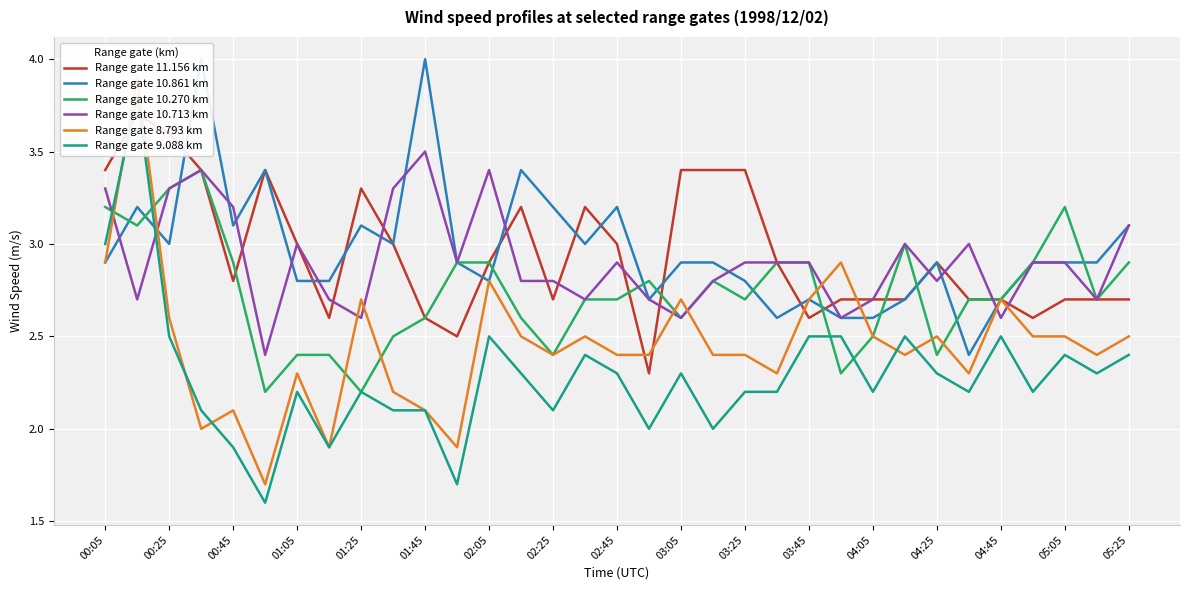

Does the chart display data point markers on the line(s)?

No